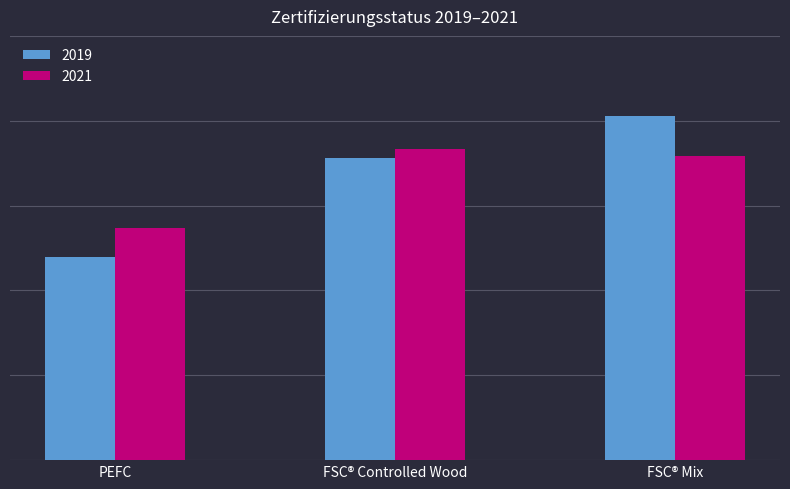

Reading left to right, extract all data points from this chart.

2019: PEFC=0.2	FSC® Controlled Wood=0.4	FSC® Mix=0.4
2021: PEFC=0.3	FSC® Controlled Wood=0.4	FSC® Mix=0.4